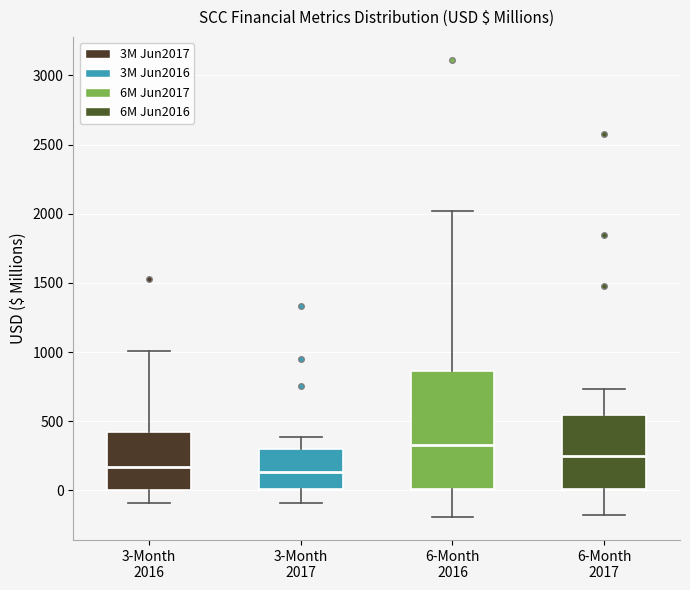

Reading left to right, transcribe this box plot: for each box, give where its median line is, the range the box spans, and where its two whiskers end, as read against the y-axis. The values are not printed on the chart, so give them approximately, as read against the axis.

3-Month 2016: median 150, box 0 to 400, whiskers -100 to 1000
3-Month 2017: median 150, box 0 to 300, whiskers -100 to 400
6-Month 2016: median 350, box 0 to 850, whiskers -200 to 2000
6-Month 2017: median 250, box 0 to 550, whiskers -200 to 750